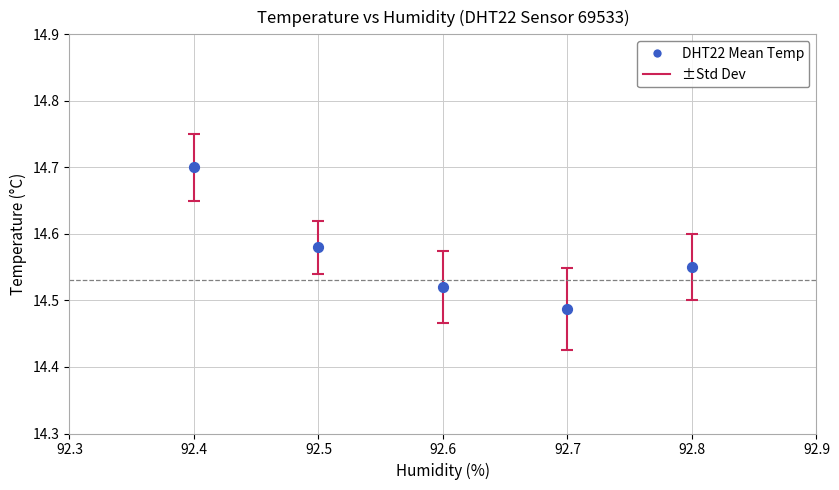

What is the range of X values (max minus min)?

0.4